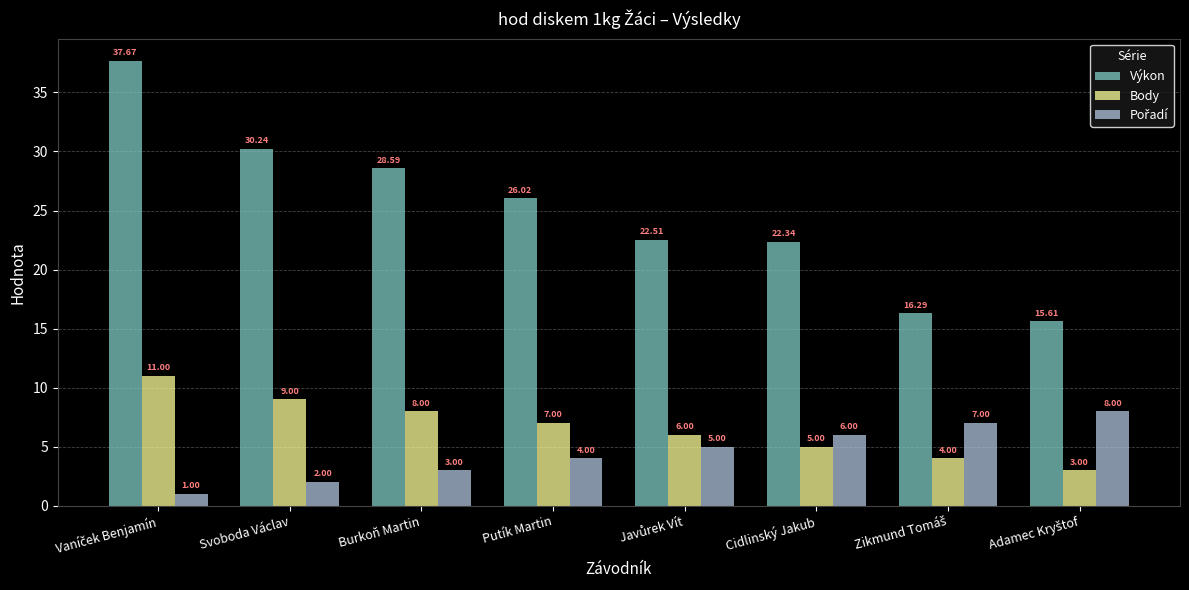

Where is Body nearest to the value 7?

Putík Martin